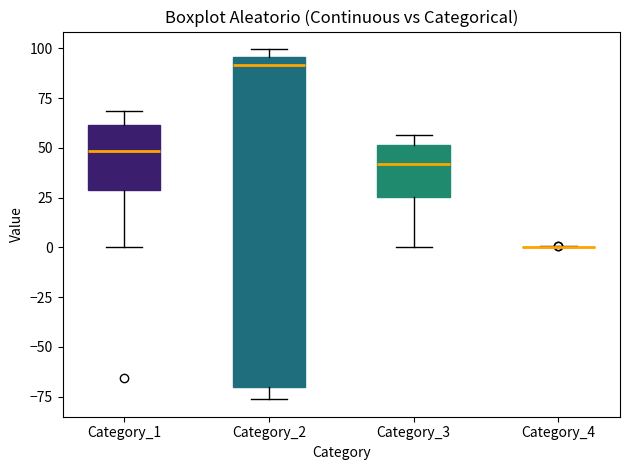

Where is the lower edge of the box for Category_1 on the y-axis? The values are not printed on the chart, so give them approximately, as read against the axis.

30